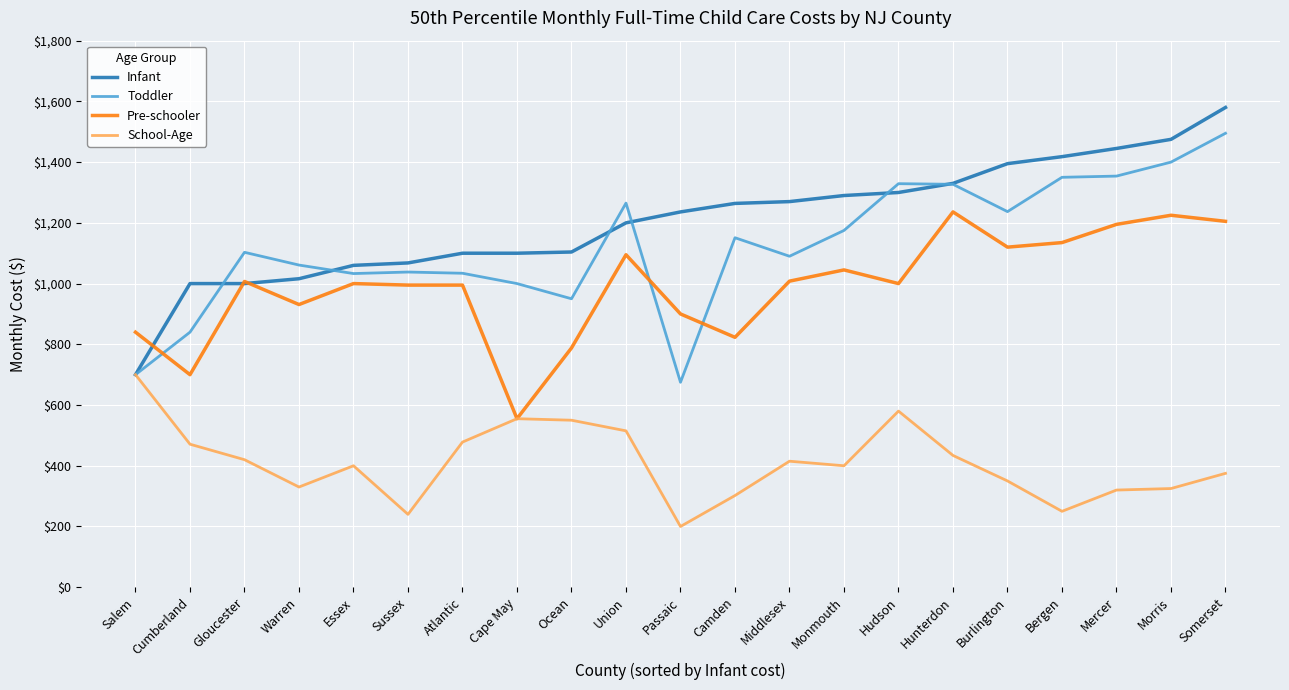

What are all the series names shown in the legend?

Infant, Toddler, Pre-schooler, School-Age